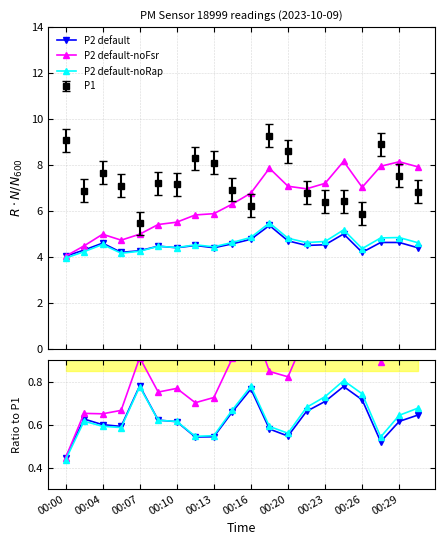

What is the value of the P2 default-noRap point at the 16th from the left?

5.2